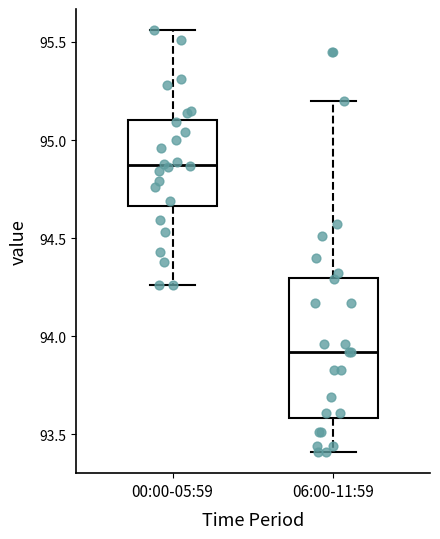

Reading left to right, transcribe this box plot: for each box, give where its median line is, the range the box spans, and where its two whiskers end, as read against the y-axis. The values are not printed on the chart, so give them approximately, as read against the axis.

00:00-05:59: median 94.90, box 94.65 to 95.10, whiskers 94.25 to 95.55
06:00-11:59: median 93.90, box 93.60 to 94.30, whiskers 93.40 to 95.20